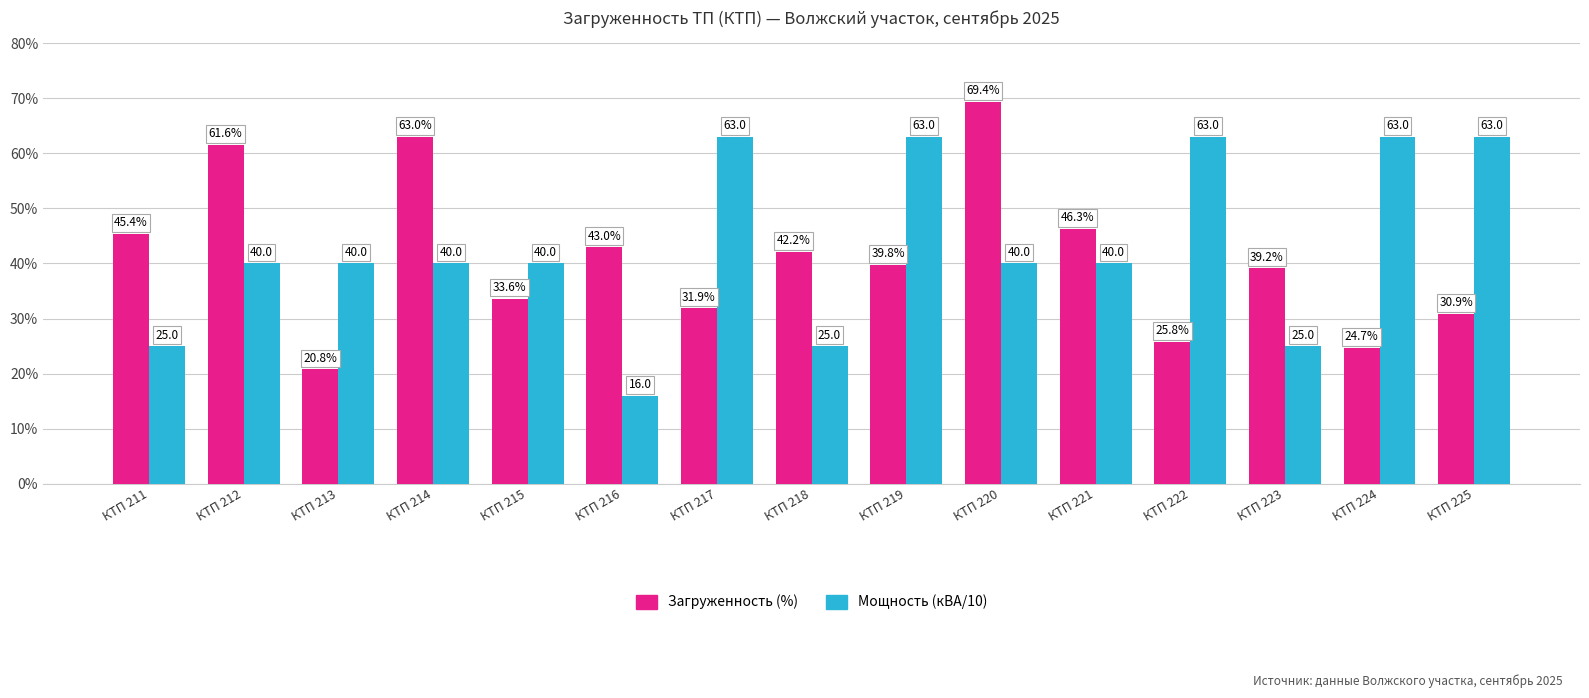

What is the difference between the Загруженность (%) values at КТП 223 and КТП 212?

22.4